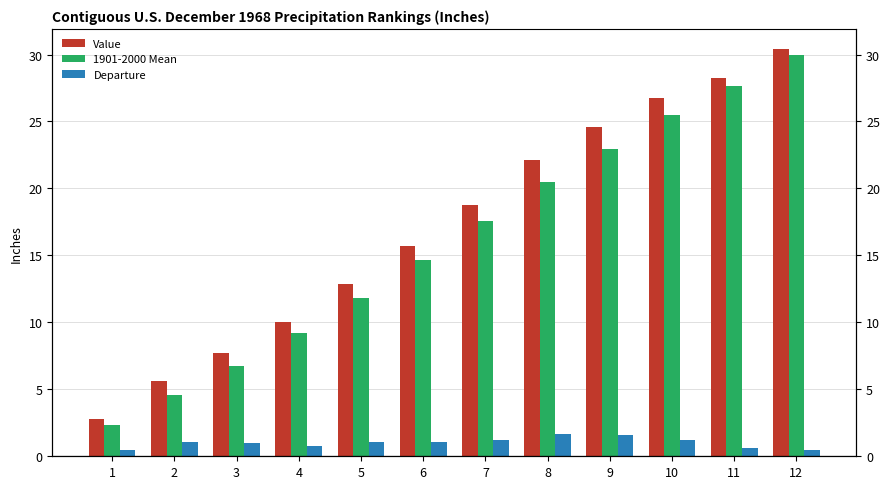

Reading left to right, transcribe all the data shown in this chart.

Value: 2.8	5.6	7.7	10.0	12.9	15.7	18.8	22.1	24.6	26.7	28.2	30.4
1901-2000 Mean: 2.4	4.6	6.7	9.2	11.8	14.6	17.6	20.5	23.0	25.5	27.6	29.9
Departure: 0.5	1.1	1.0	0.8	1.1	1.1	1.2	1.7	1.6	1.2	0.6	0.5